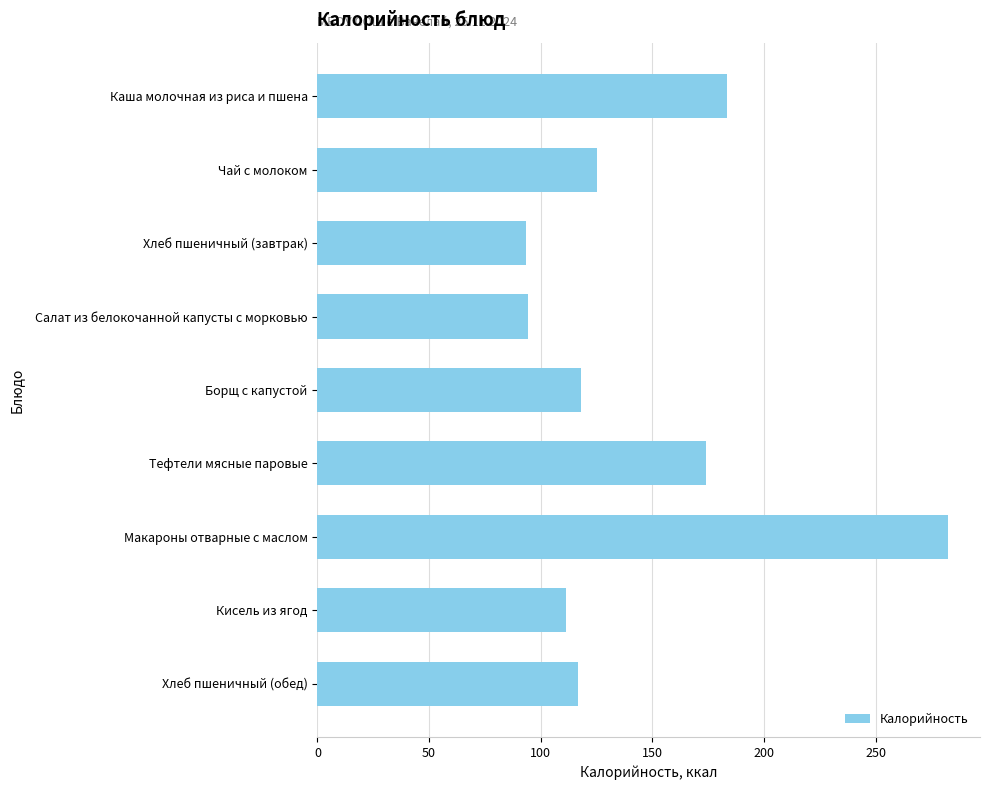

What is the label of the 1st bar from the bottom?

Хлеб пшеничный (обед)